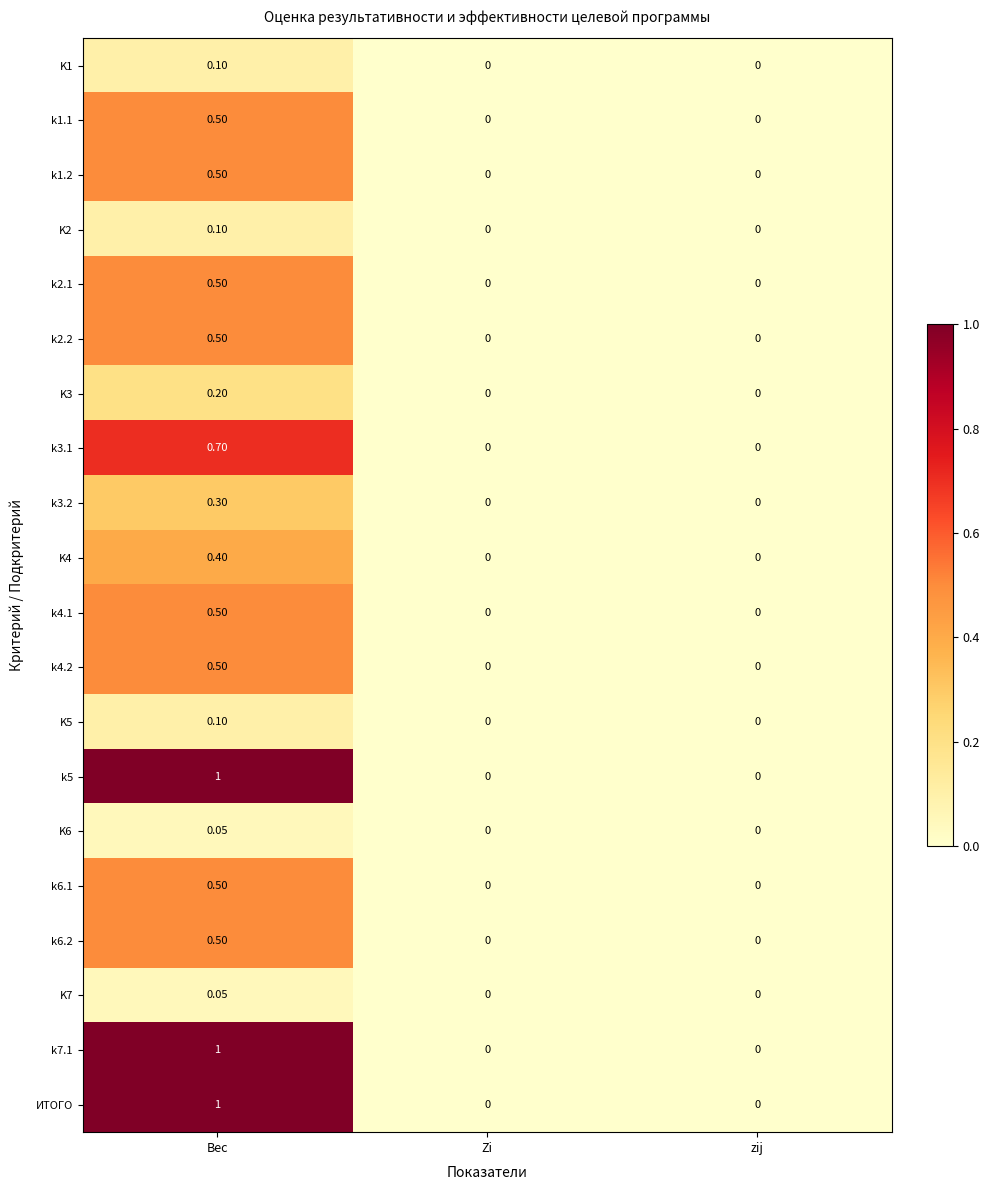

At which label does K4 reach its peak?

Вес